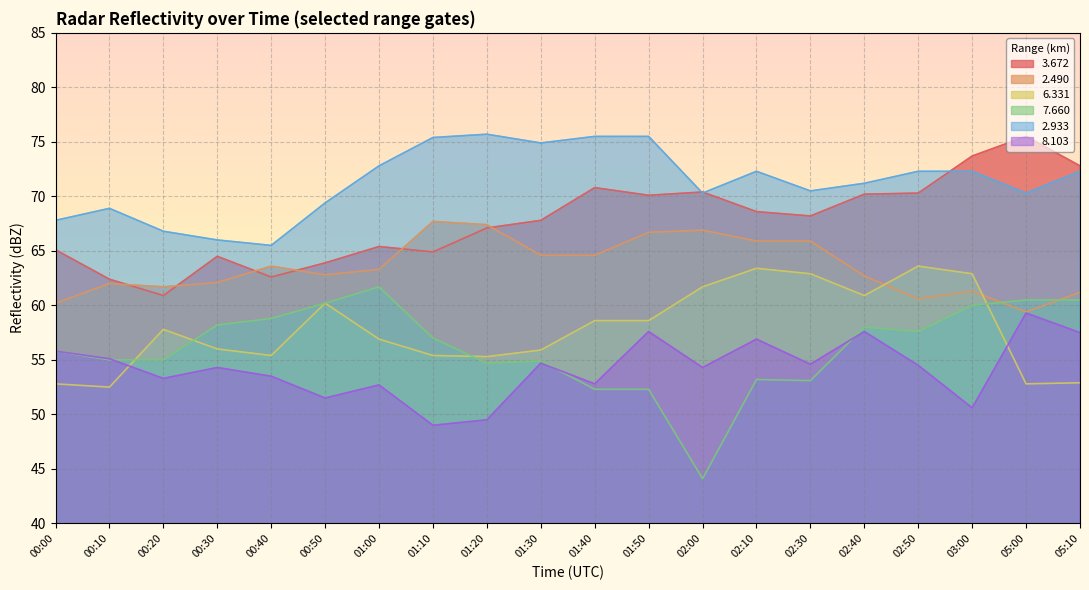

The value of   3.672 at 03:00 is 73.7. True or false?

True